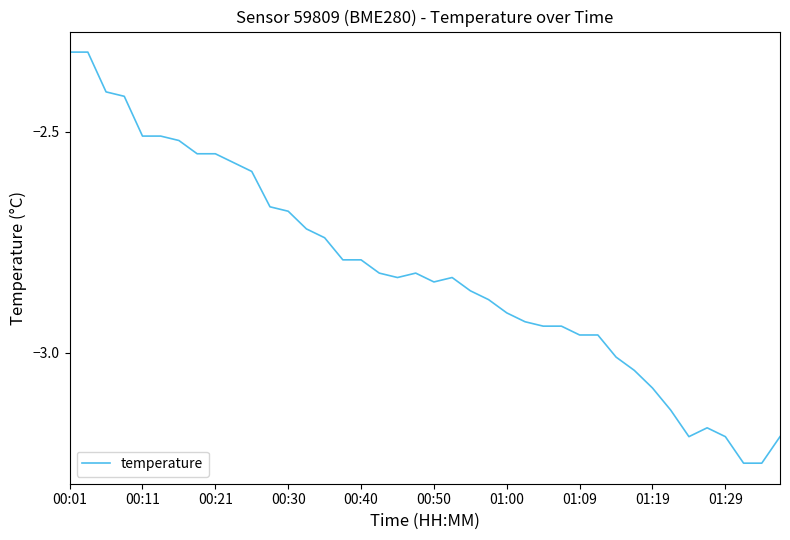

What is the difference between the maximum and minimum values?

0.9